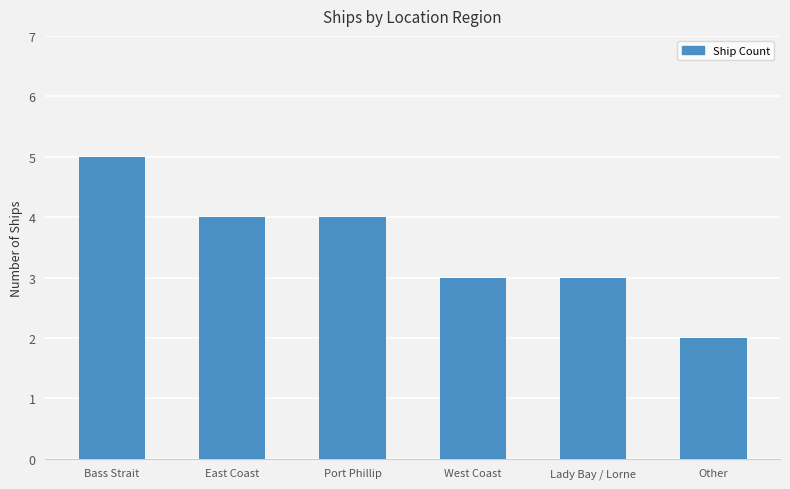

The value at East Coast is 1. True or false?

False